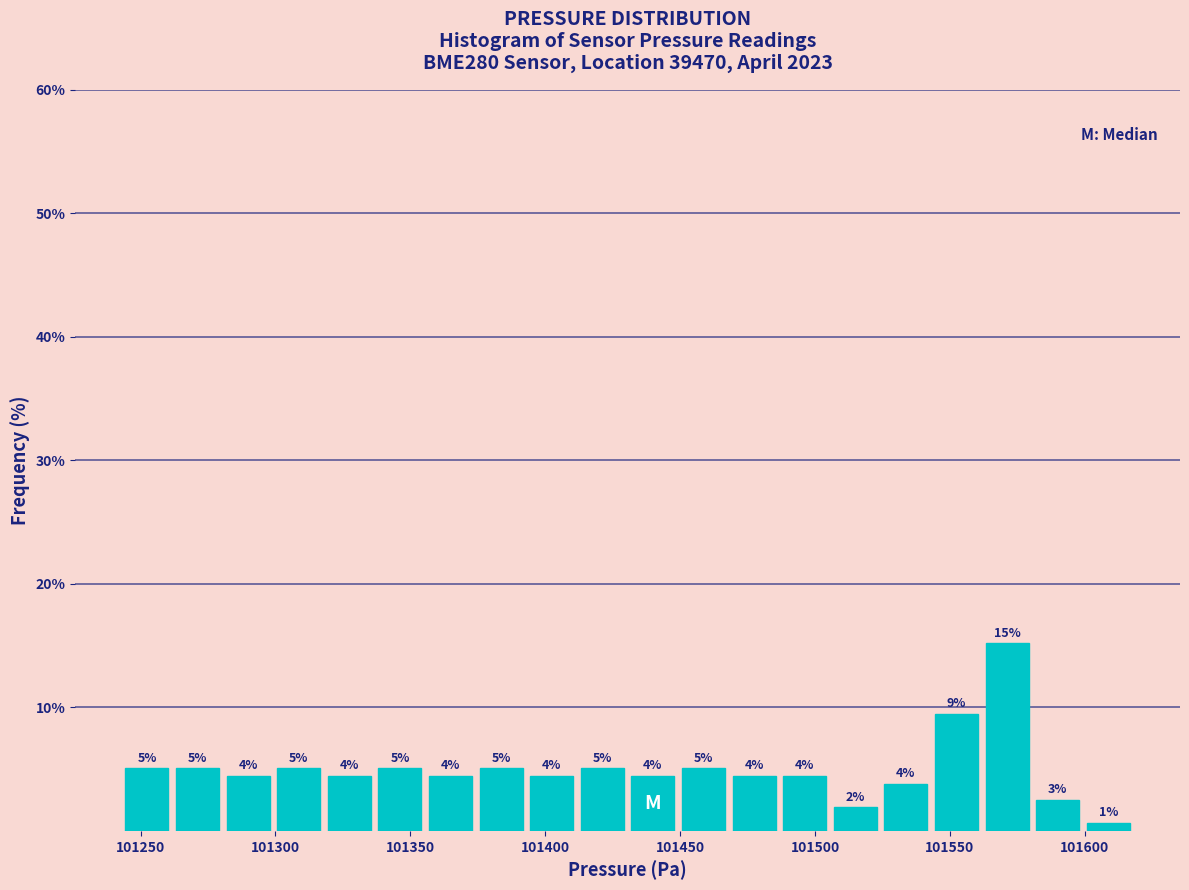

Around what value on the x-axis is the tallest bar? Give the approximate position of its centre, as read against the axis.

101570